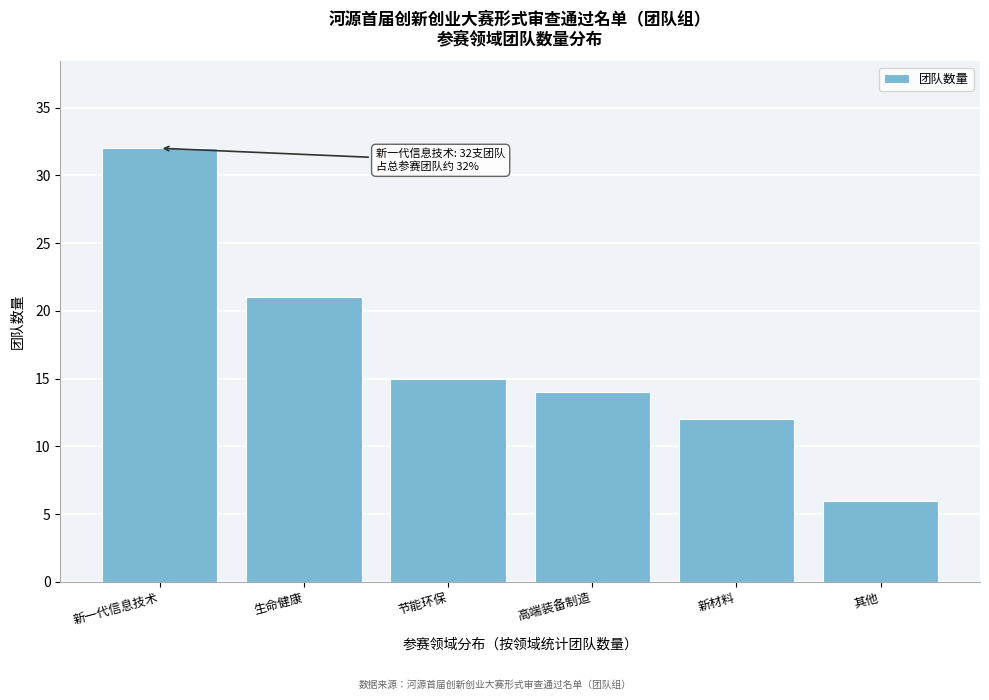

Reading left to right, what are all the values shown in this chart?

32	21	15	14	12	6